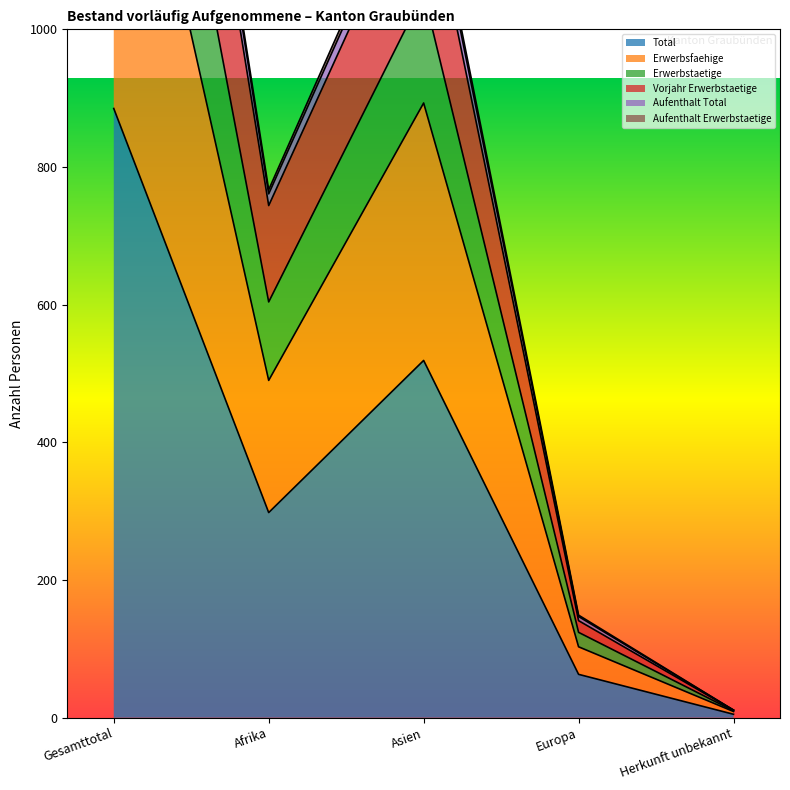

At which label is Total closest to 445?

Asien